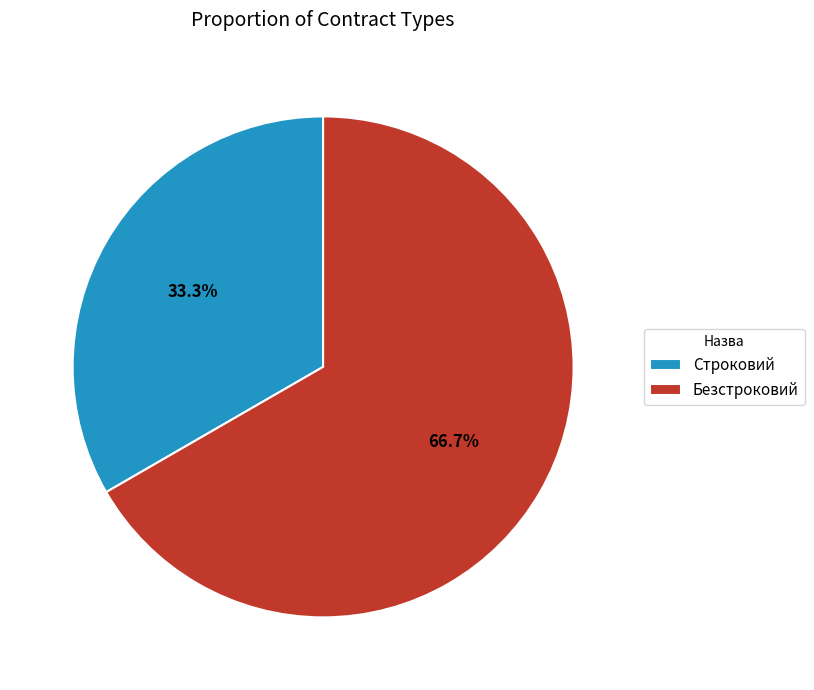

What percentage is the Безстроковий slice, to the nearest percent?

67%